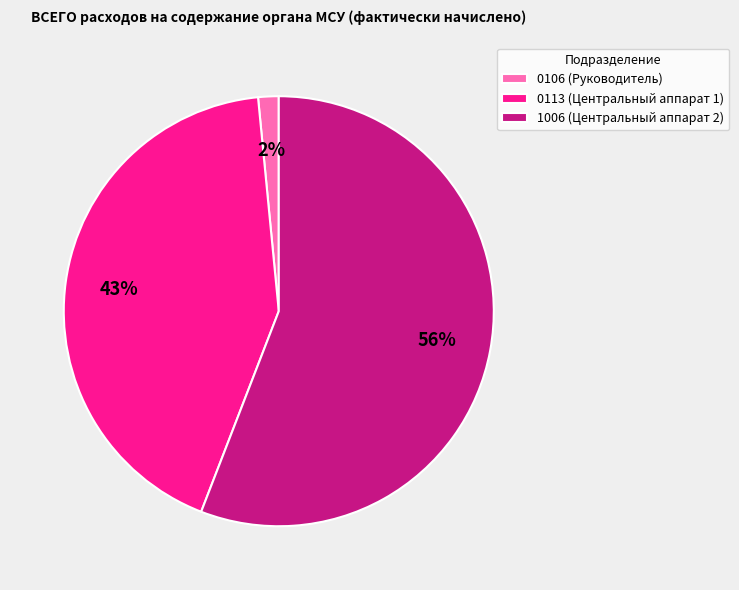

To the nearest percent, what portion does 0113 (Центральный аппарат 1) represent?

43%